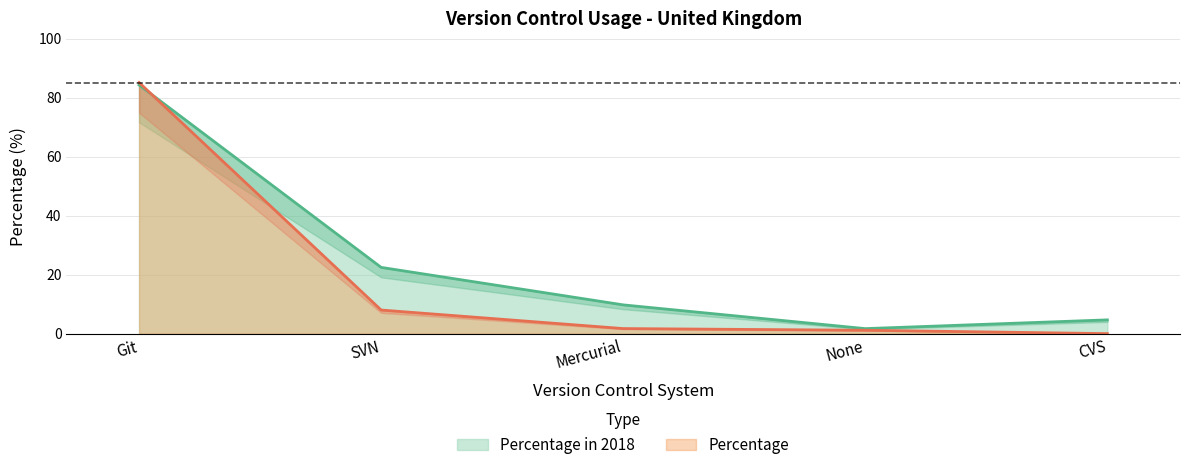

Where is Percentage nearest to the value 42?

SVN